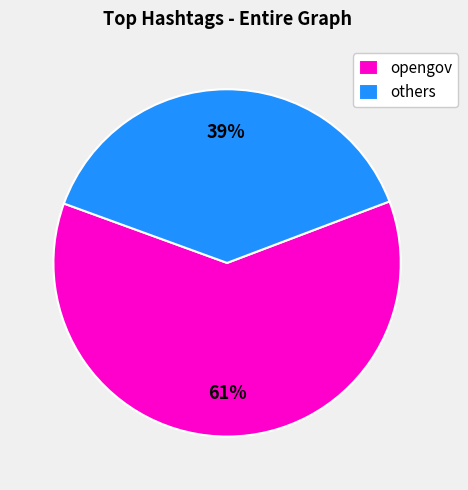

Which has a higher value, opengov or others?

opengov